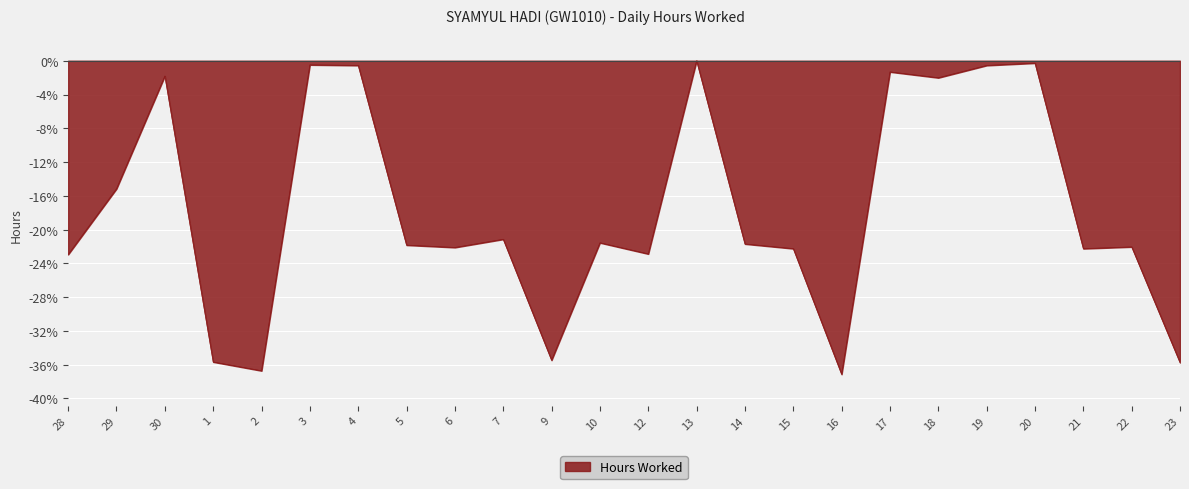

Between 7 and 9, which is larger?

7